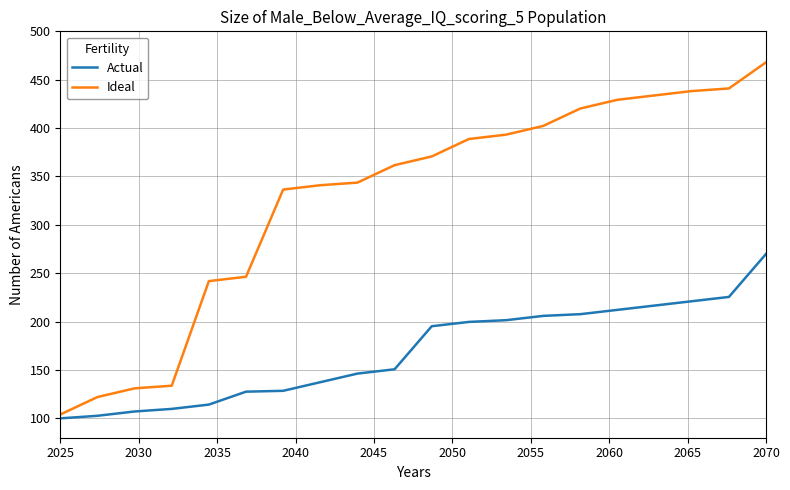

What is the difference between the maximum and second lowest values in the Ideal series?

346.0